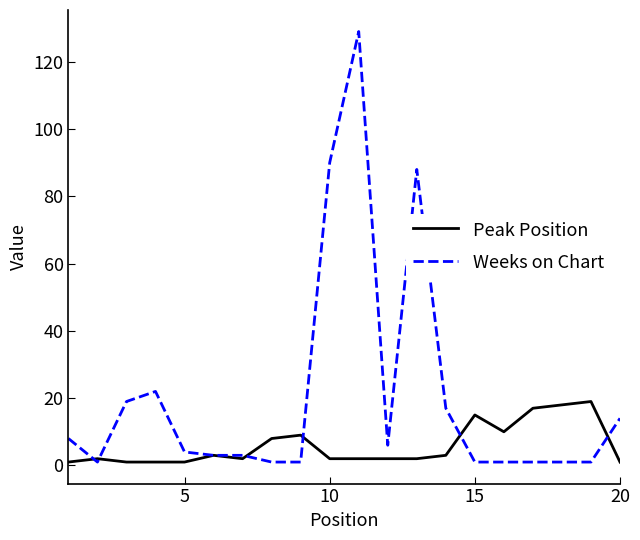

How many distinct data groups are displayed?

2